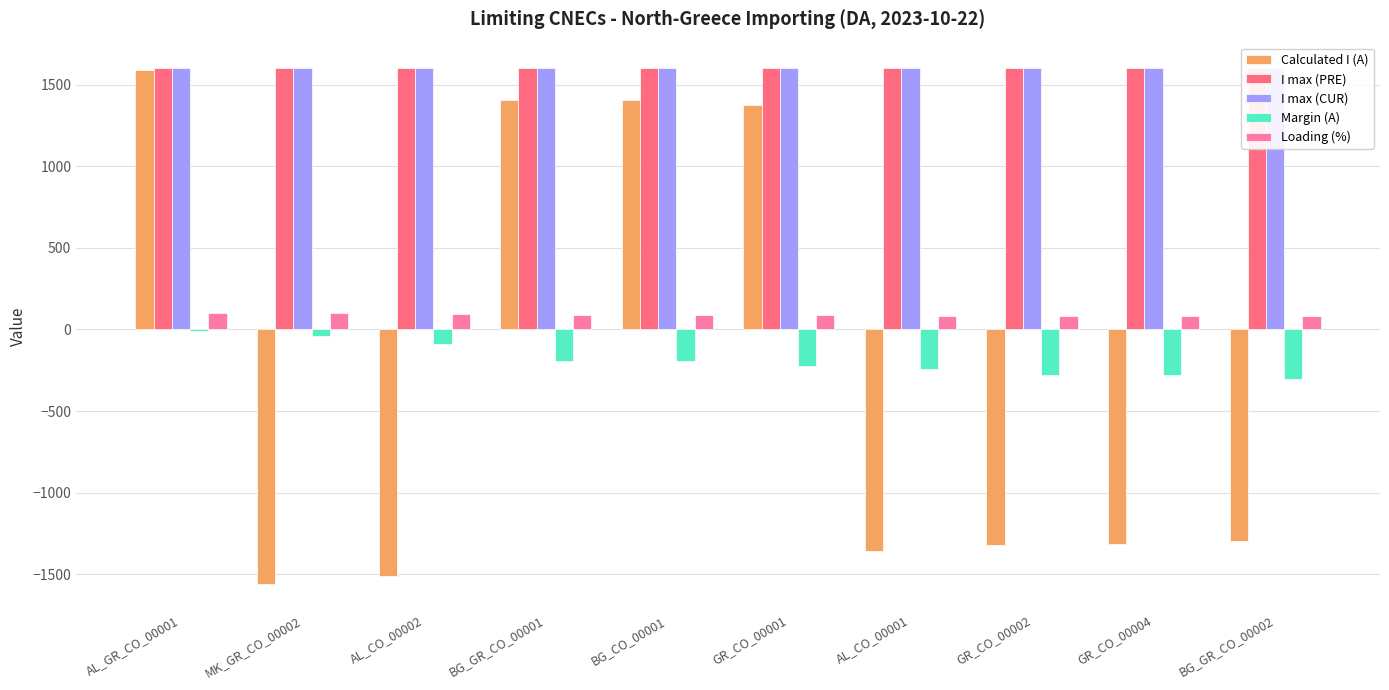

How many bars are there in total?

50